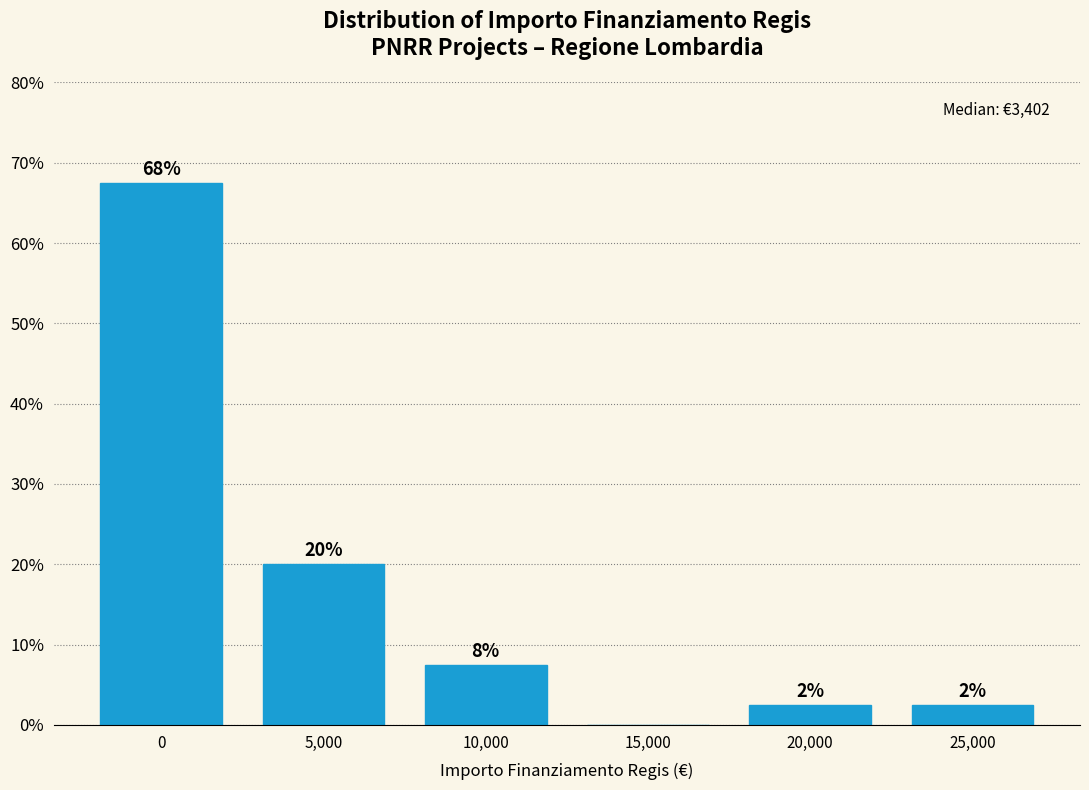

Are the bars horizontal?

No